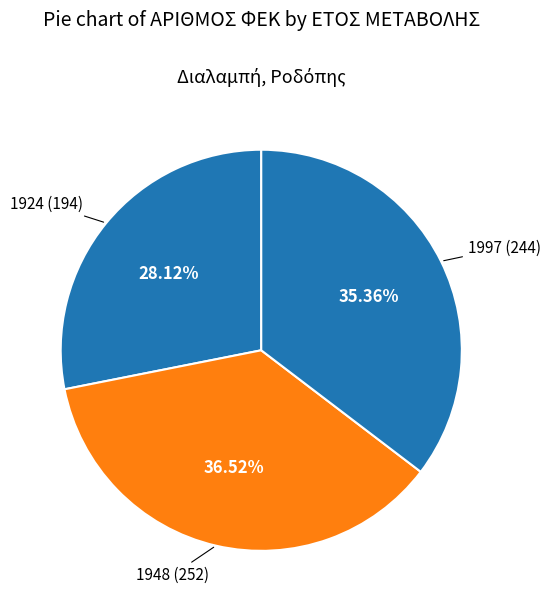

What is the smallest slice in the pie chart?

1924